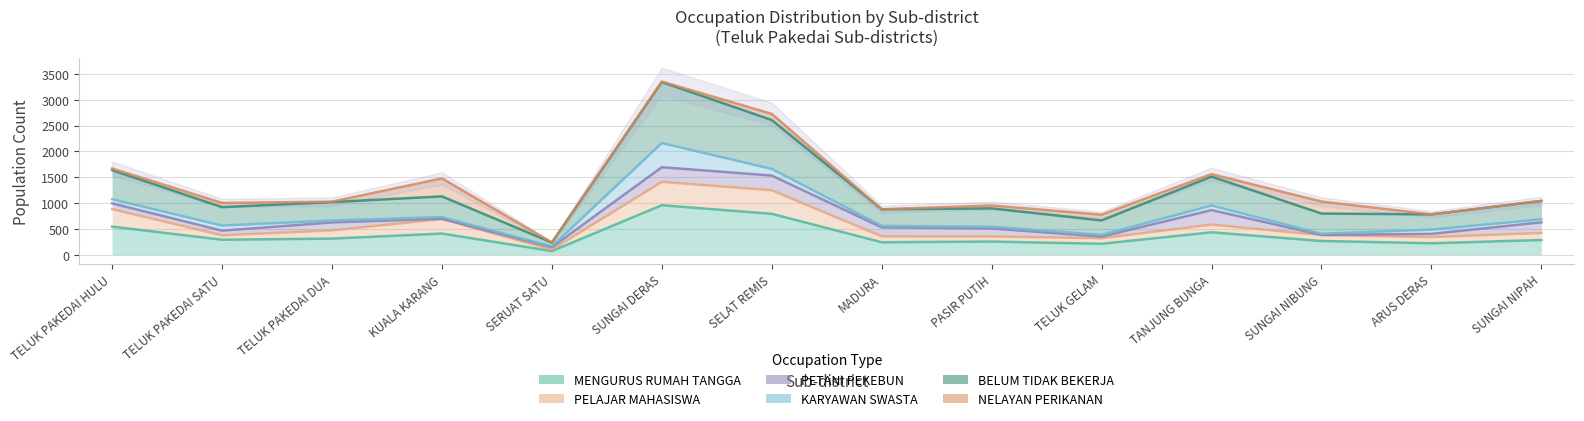

True or false: MENGURUS RUMAH TANGGA has more than 1 interior local peaks.

True